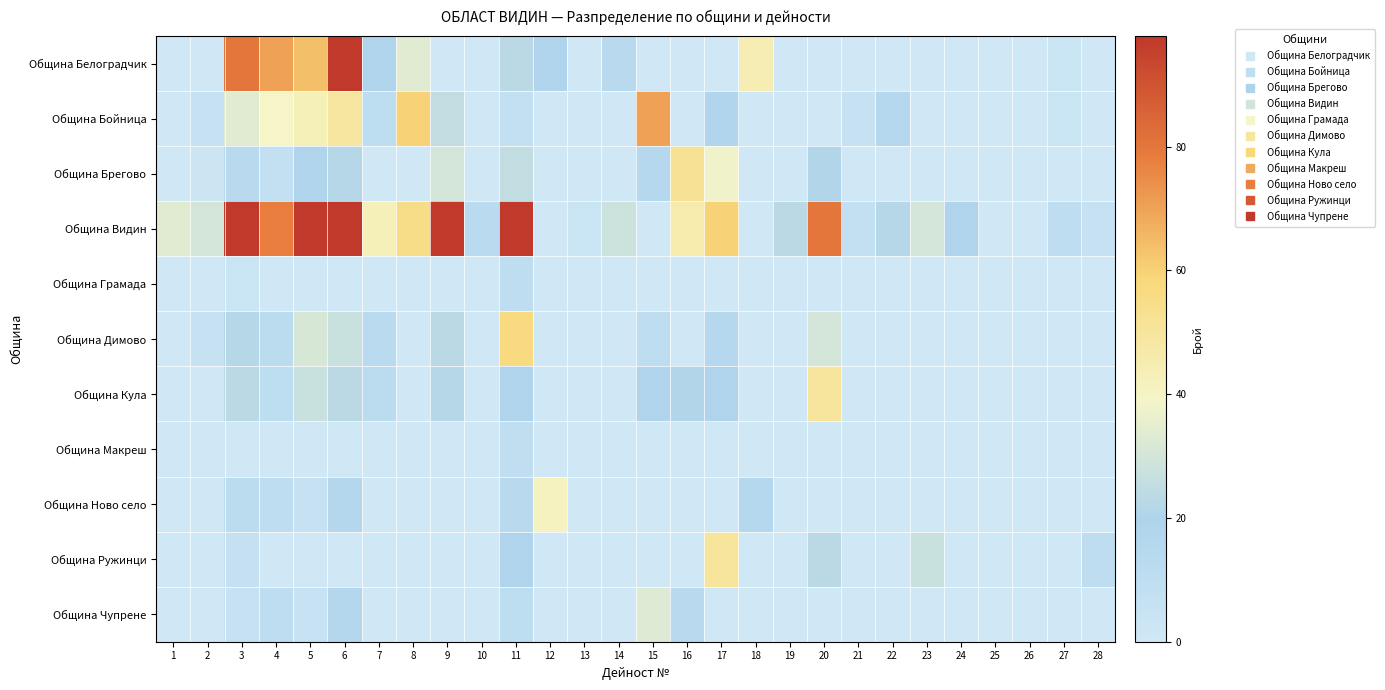

Which series has the largest total across all categories?

Община Видин